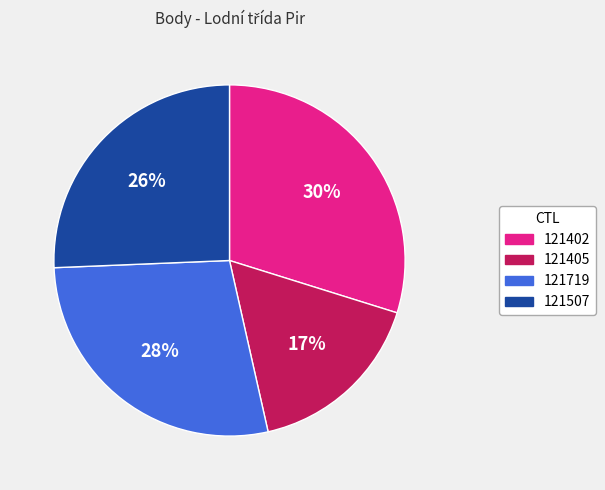

The 121507 slice represents 26% of the pie. True or false?

True